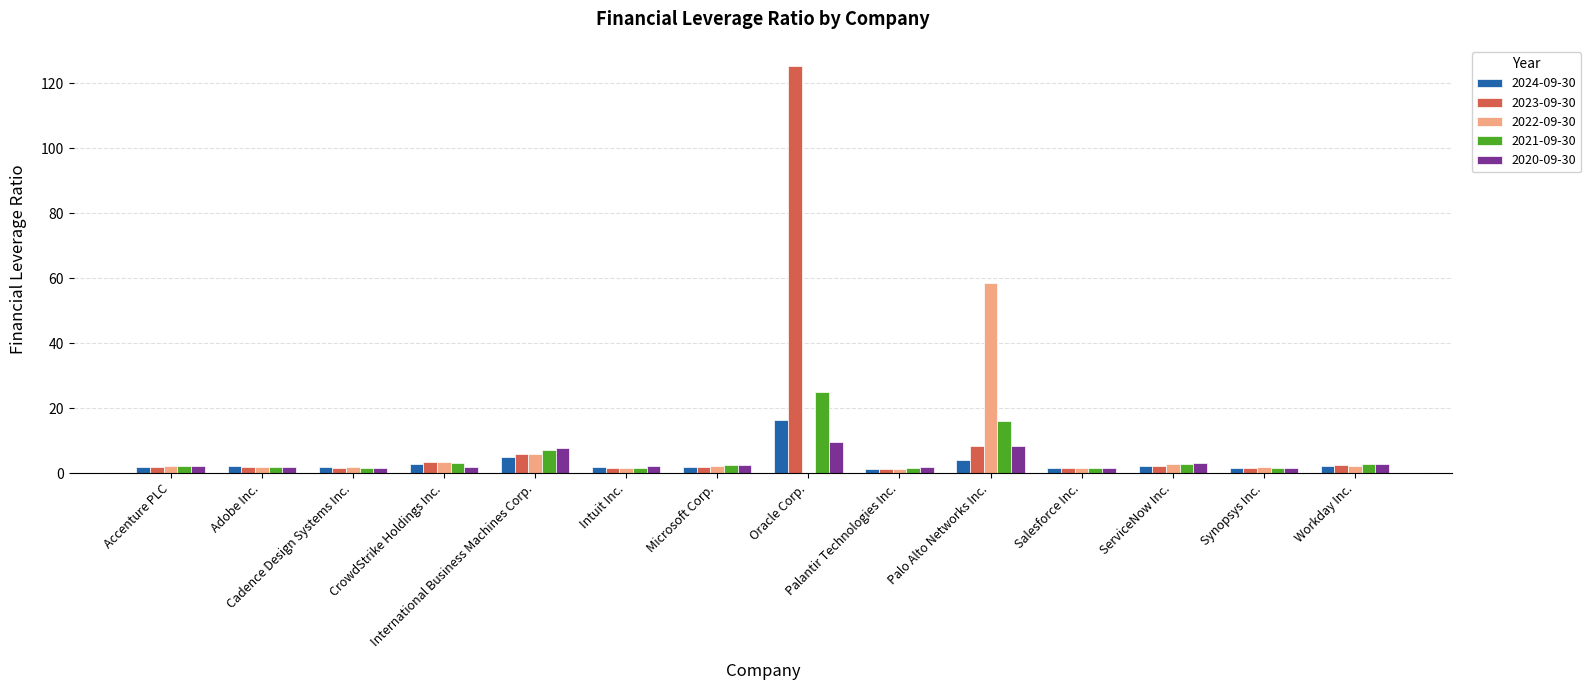

What is the highest value of the 2023-09-30 series?

125.2